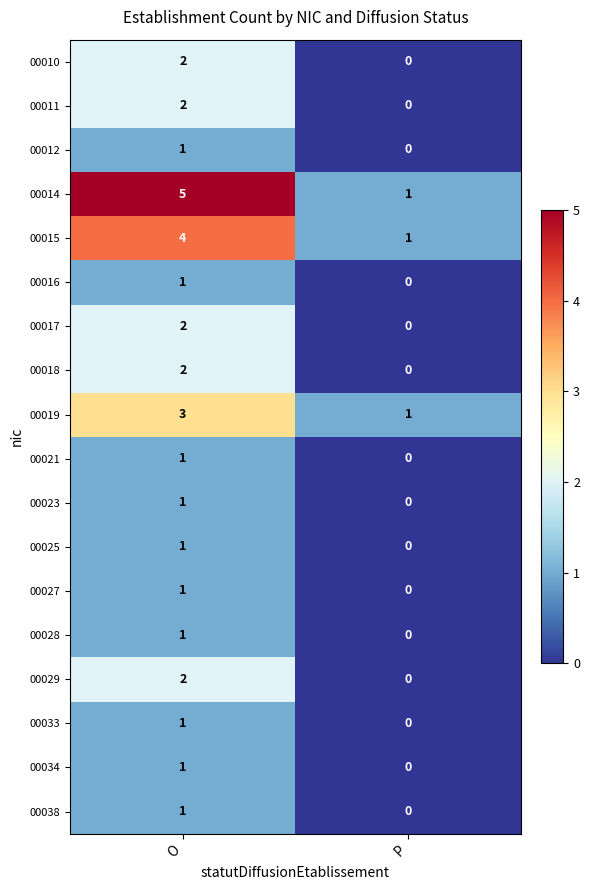

Rank the categories by 00017 value from lowest to highest.

P, O